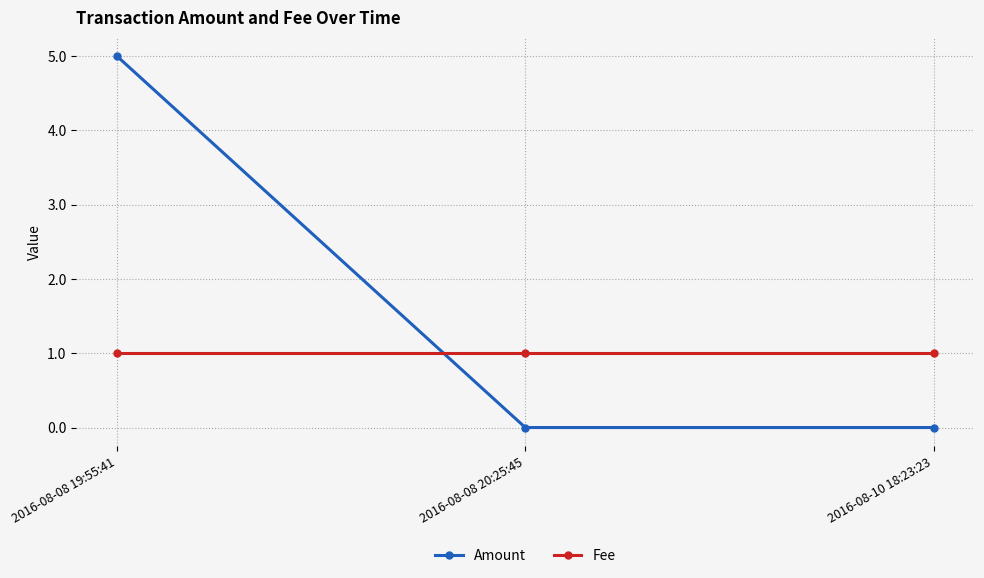

What is the average value of the Fee series?

1